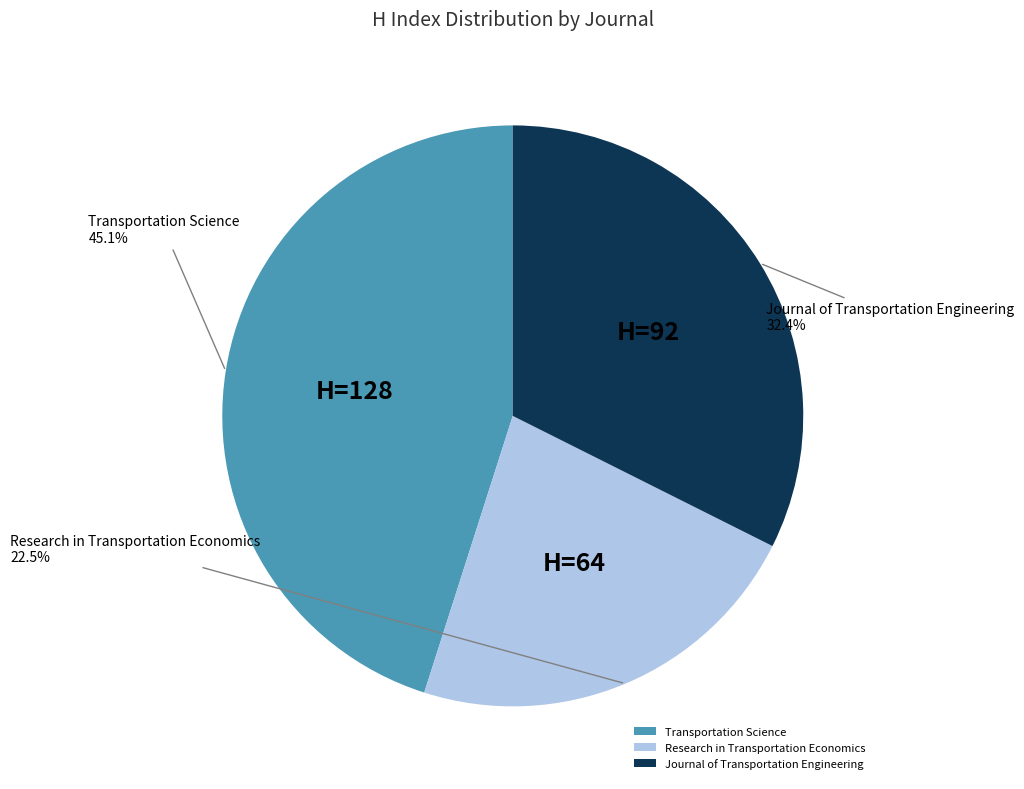

How many slices are in this pie chart?

3